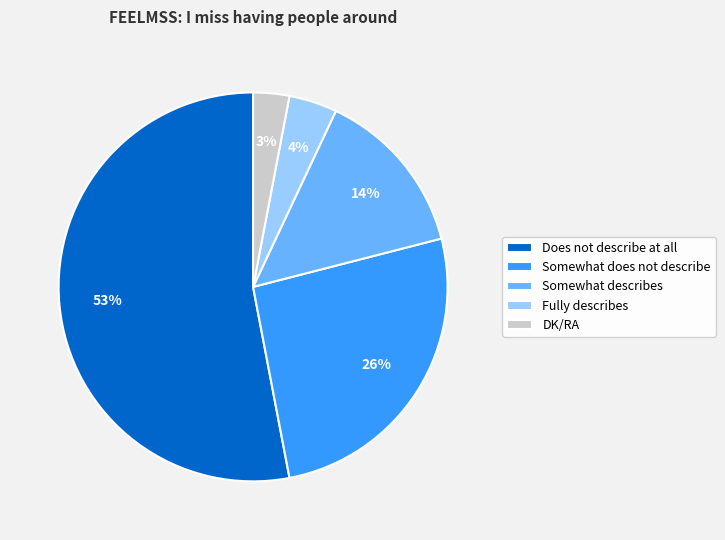

Does any single category account for the majority?

Yes